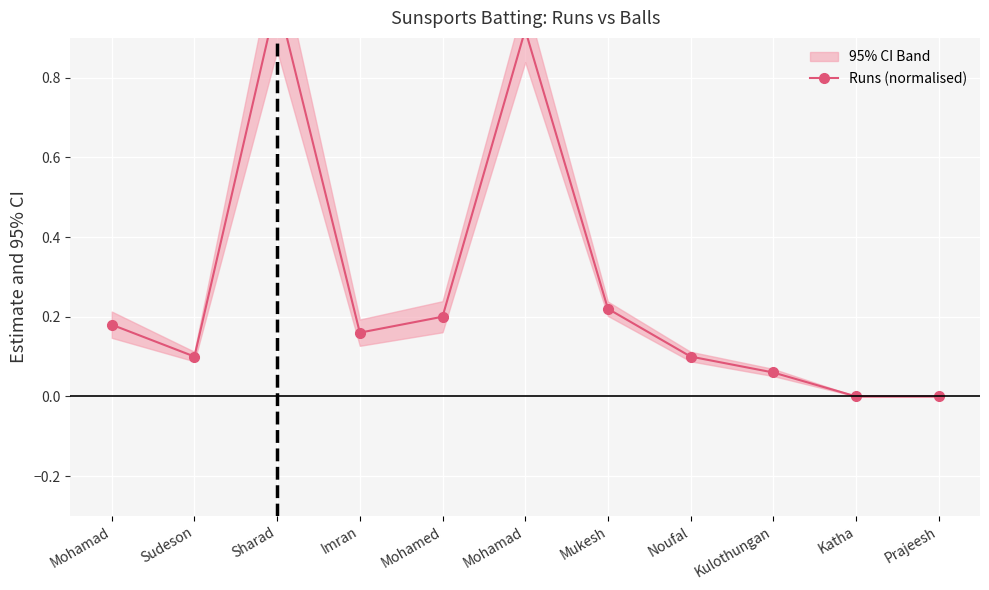

At which category does the data reach its first local valley?

Sudeson